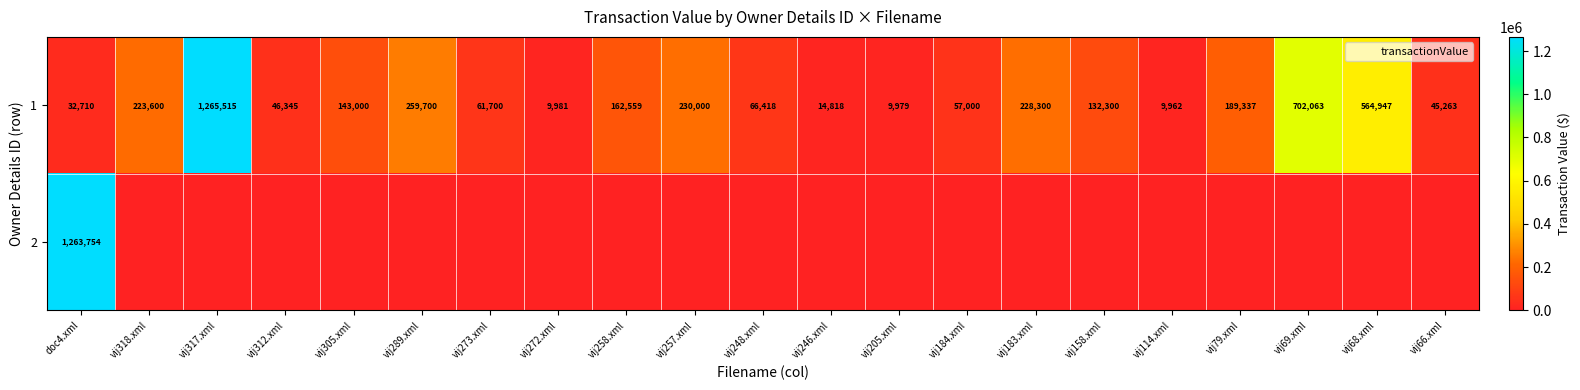

The value of 1 at vij183.xml is 228300. True or false?

True